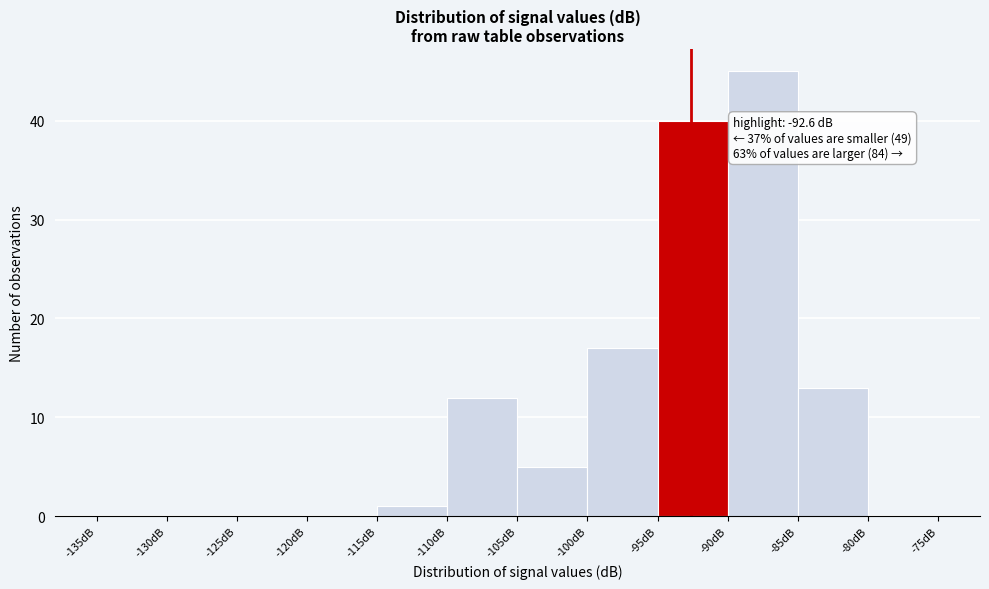

Over which range of the x-axis is the bar tallest?

-90 to -85